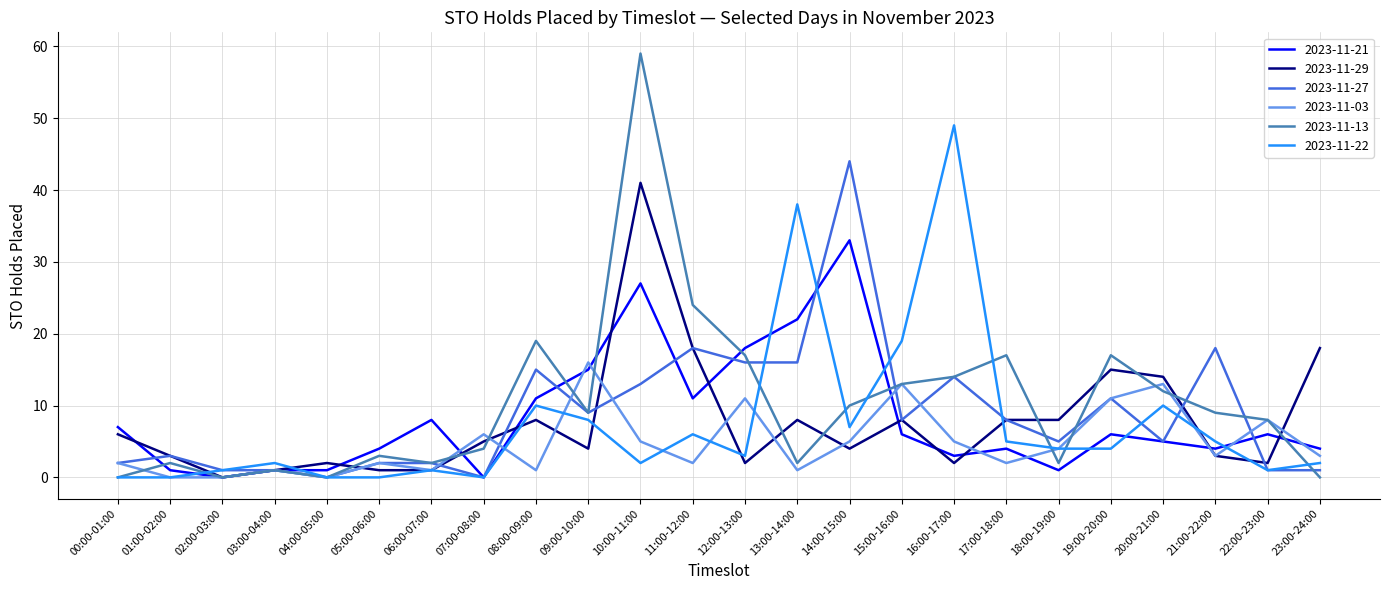

What is the total value across all series at 15:00-16:00?

67